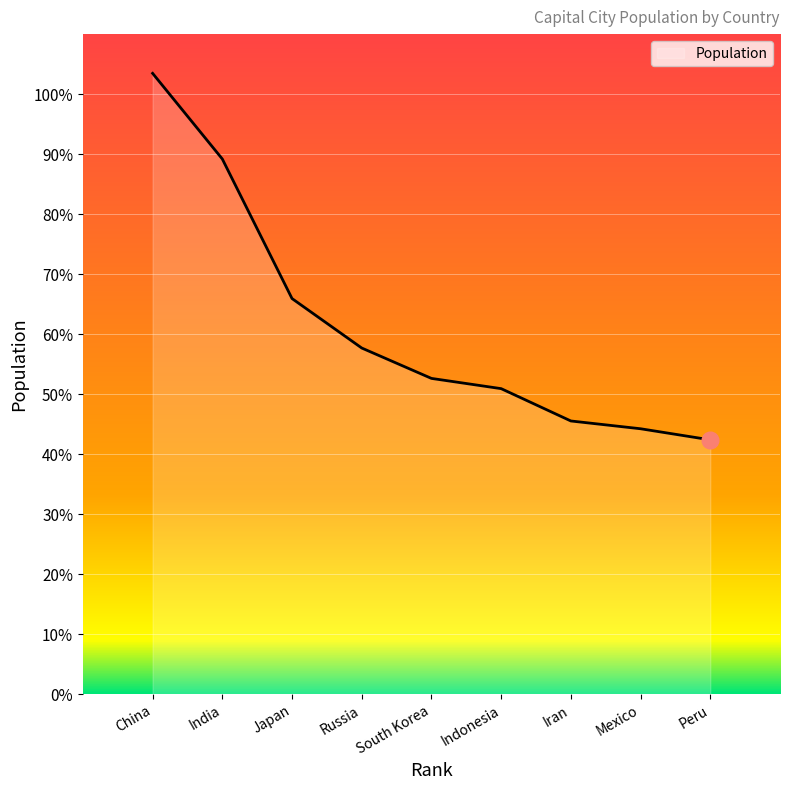

What is the label of the 5th point from the right?

South Korea